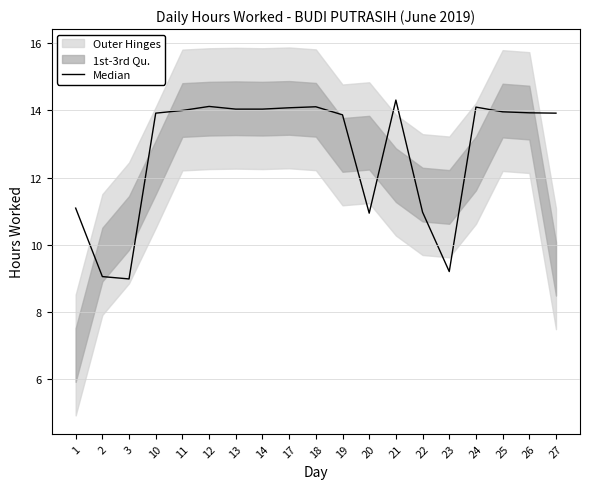

Which label corresponds to the smallest value in the chart?

3